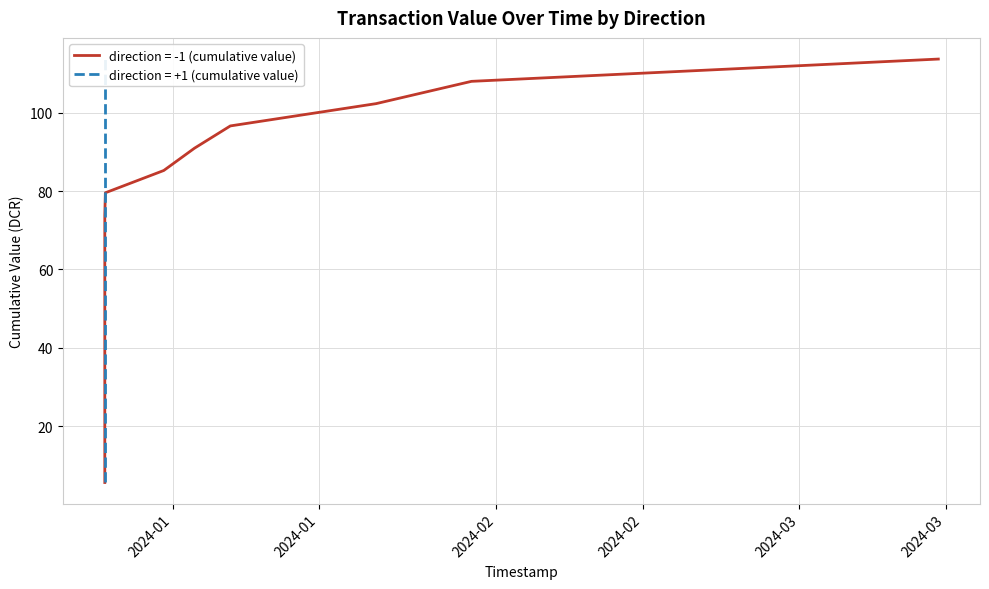

What is the lowest value of the direction = -1 (cumulative value) series?

5.7